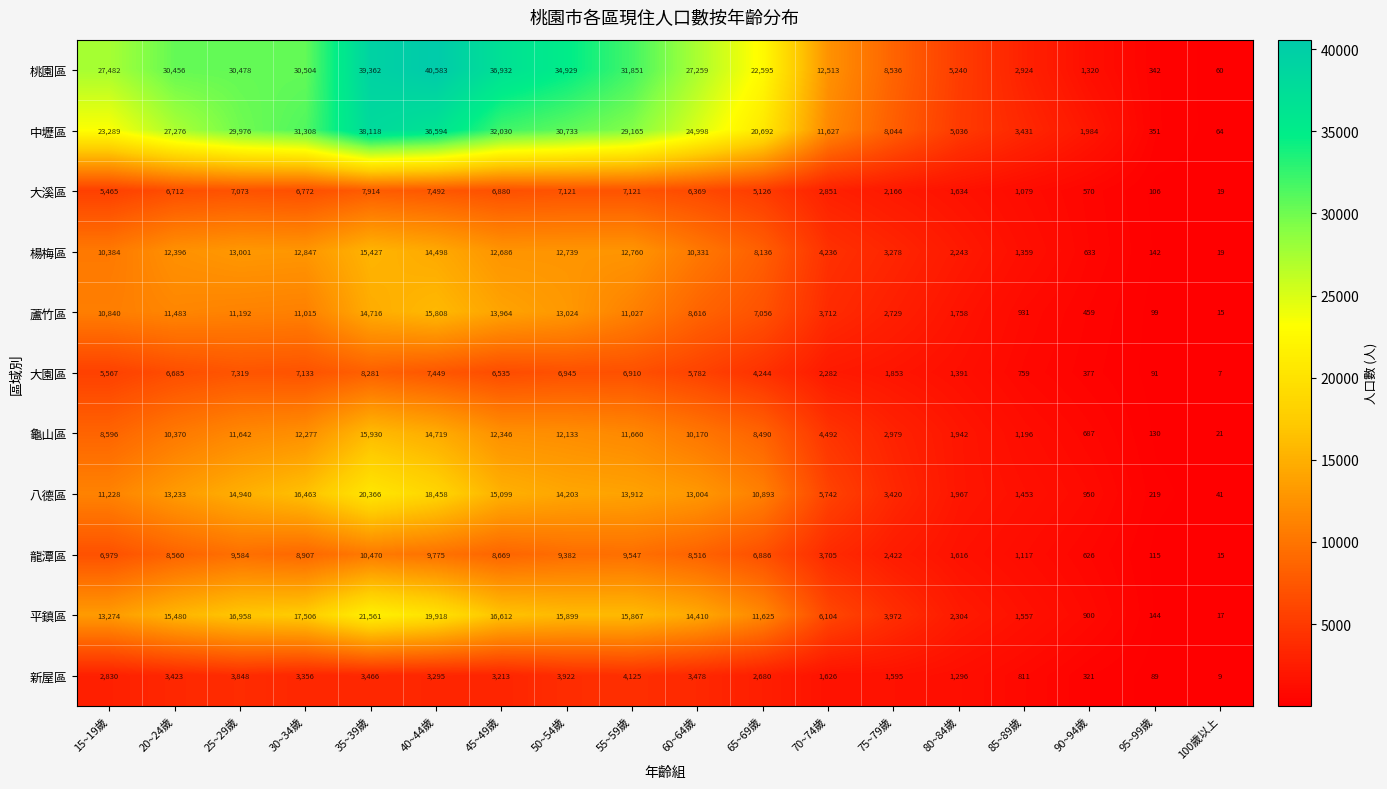

Which series has the largest range (max minus min)?

桃園區